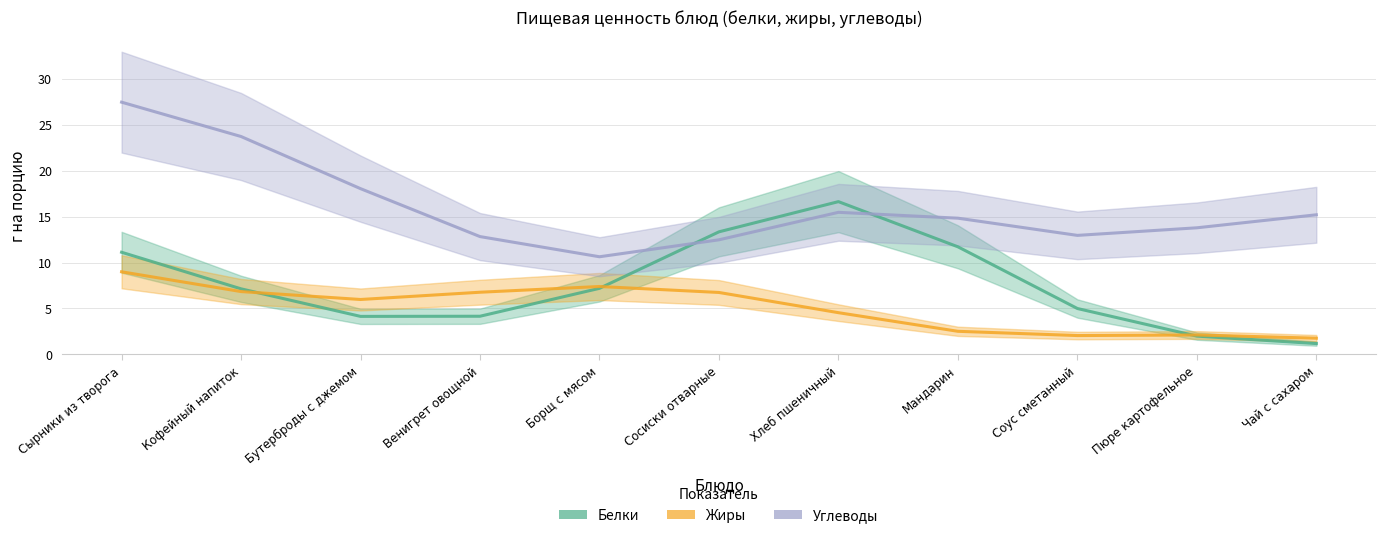

What are all the series names shown in the legend?

Белки, Жиры, Углеводы